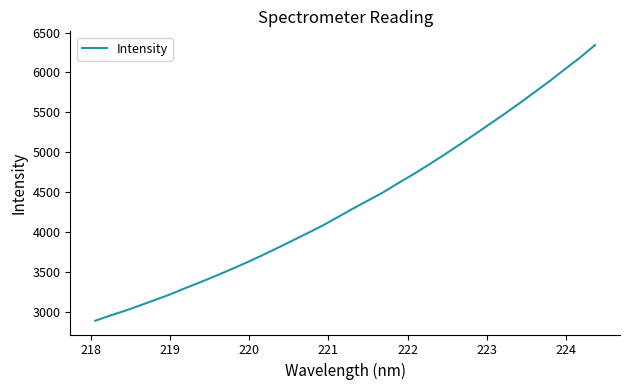

What is the greatest value displayed?

6342.3